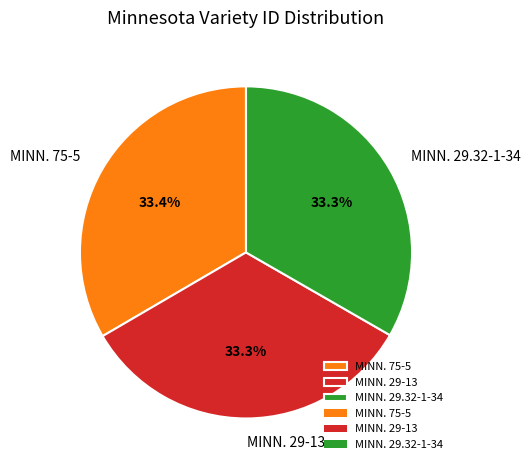

Approximately how many times larger is the value at MINN. 75-5 compared to MINN. 29-13?

1.0